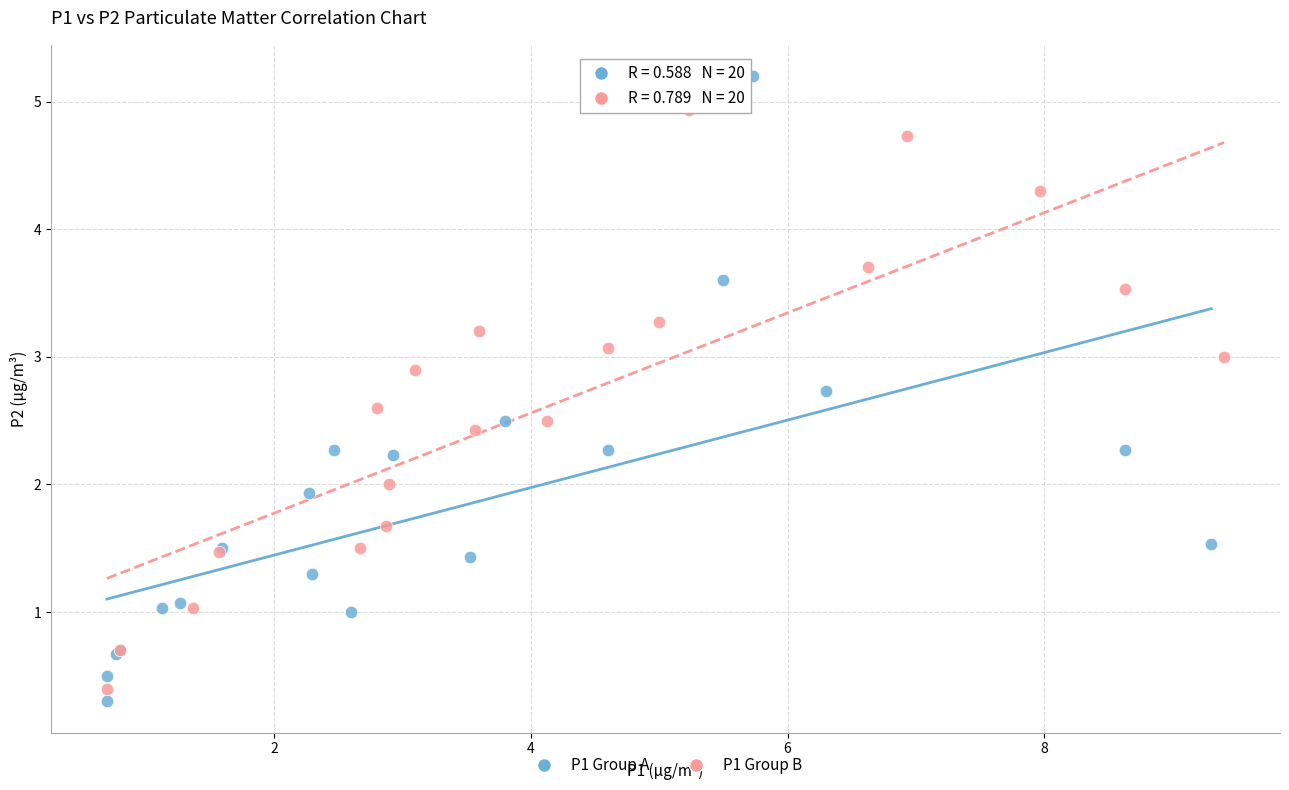

What are all the series names shown in the legend?

P1 Group A, P1 Group B